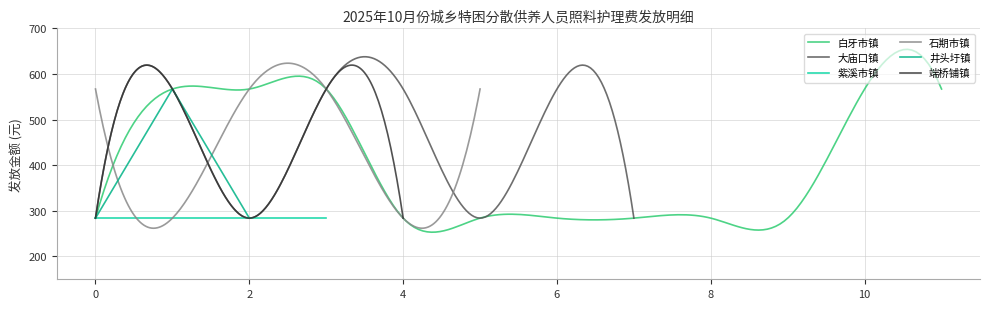

True or false: 井头圩镇 and 端桥铺镇 intersect in this chart.

False